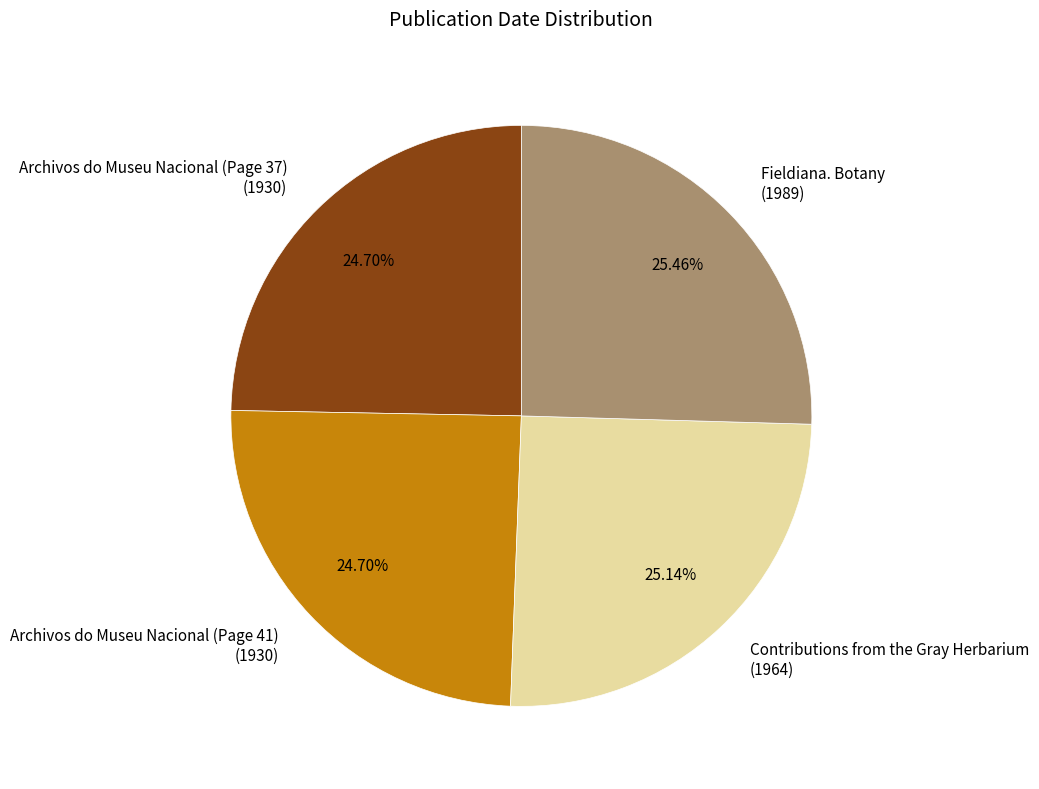

How many slices are in this pie chart?

4